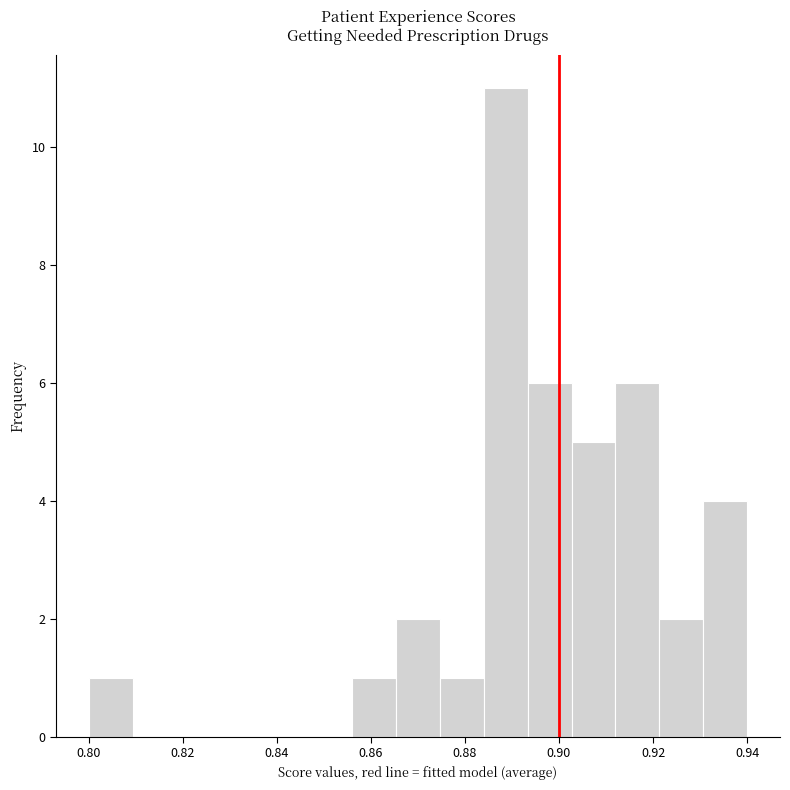

Reading left to right, transcribe this chart: for each bar, give the range it covers on the x-axis and its height. Neither the bar edges nor the heights are printed on the chart, so give them approximately, as read against the axes.

0.800 to 0.810: 1
0.810 to 0.818: 0
0.818 to 0.828: 0
0.828 to 0.838: 0
0.838 to 0.846: 0
0.846 to 0.856: 0
0.856 to 0.866: 1
0.866 to 0.874: 2
0.874 to 0.884: 1
0.884 to 0.894: 11
0.894 to 0.902: 6
0.902 to 0.912: 5
0.912 to 0.922: 6
0.922 to 0.930: 2
0.930 to 0.940: 4